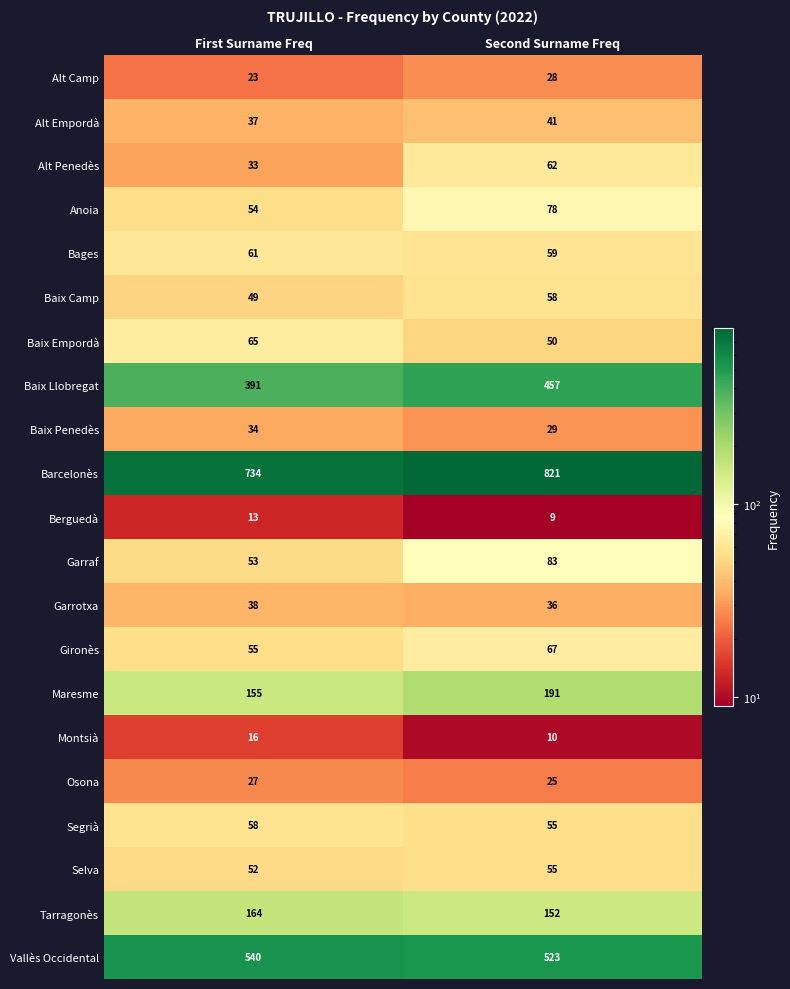

Rank the series at First Surname Freq from highest to lowest value.

Barcelonès, Vallès Occidental, Baix Llobregat, Tarragonès, Maresme, Baix Empordà, Bages, Segrià, Gironès, Anoia, Garraf, Selva, Baix Camp, Garrotxa, Alt Empordà, Baix Penedès, Alt Penedès, Osona, Alt Camp, Montsià, Berguedà